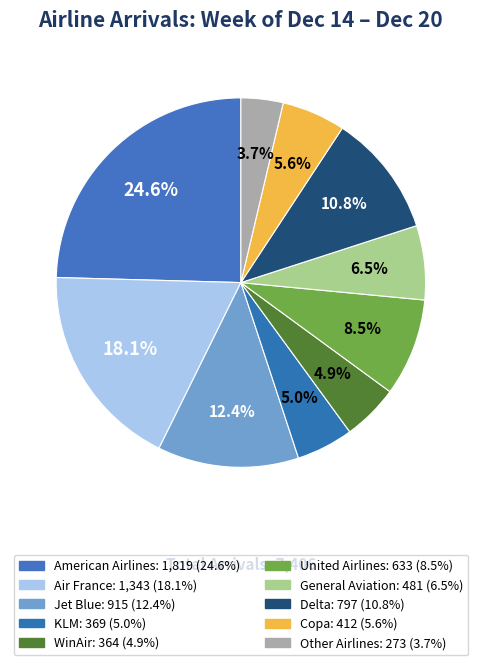

Which slice is the largest?

American Airlines